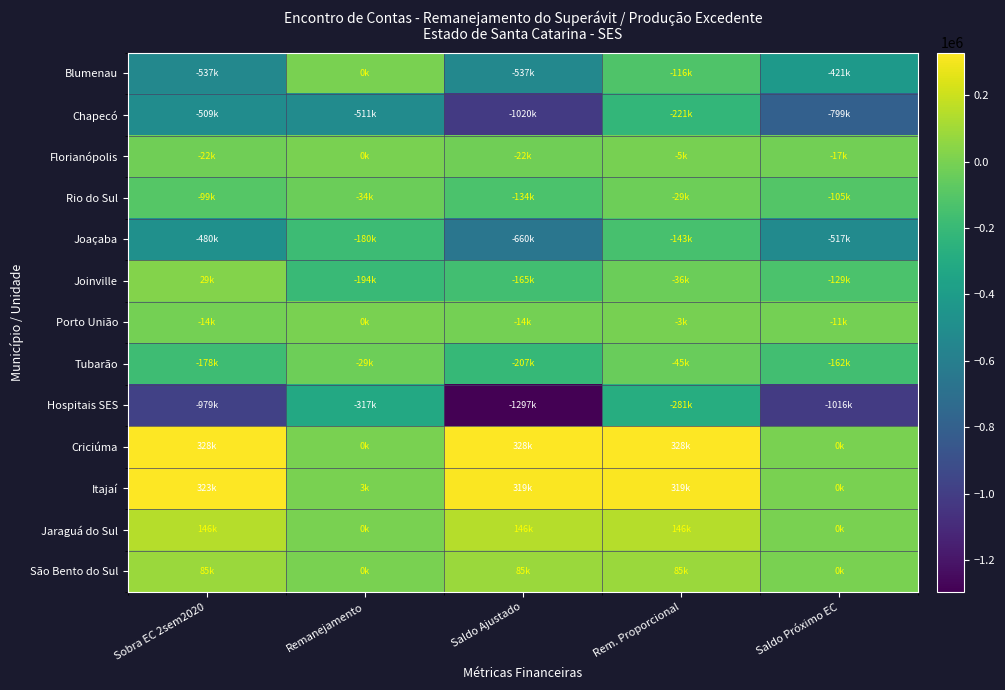

Reading left to right, list all the values displayed in this chart.

Blumenau: Sobra EC 2sem2020=-536972.9	Remanejamento=0.0	Saldo Ajustado=-536972.9	Rem. Proporcional=-116416.8	Saldo Próximo EC=-420556.1
Chapecó: Sobra EC 2sem2020=-508574.6	Remanejamento=-511110.7	Saldo Ajustado=-1019685.3	Rem. Proporcional=-221069.9	Saldo Próximo EC=-798615.4
Florianópolis: Sobra EC 2sem2020=-22161.5	Remanejamento=0.0	Saldo Ajustado=-22161.5	Rem. Proporcional=-4804.7	Saldo Próximo EC=-17356.8
Rio do Sul: Sobra EC 2sem2020=-99452.8	Remanejamento=-34172.9	Saldo Ajustado=-133625.6	Rem. Proporcional=-28970.3	Saldo Próximo EC=-104655.3
Joaçaba: Sobra EC 2sem2020=-479870.4	Remanejamento=-180484.1	Saldo Ajustado=-660354.6	Rem. Proporcional=-143166.2	Saldo Próximo EC=-517188.3
Joinville: Sobra EC 2sem2020=29115.0	Remanejamento=-194455.4	Saldo Ajustado=-165340.4	Rem. Proporcional=-35846.1	Saldo Próximo EC=-129494.3
Porto União: Sobra EC 2sem2020=-13669.7	Remanejamento=0.0	Saldo Ajustado=-13669.7	Rem. Proporcional=-2963.6	Saldo Próximo EC=-10706.1
Tubarão: Sobra EC 2sem2020=-177979.9	Remanejamento=-29208.1	Saldo Ajustado=-207188.0	Rem. Proporcional=-44918.8	Saldo Próximo EC=-162269.2
Hospitais SES: Sobra EC 2sem2020=-979349.3	Remanejamento=-317296.8	Saldo Ajustado=-1296646.1	Rem. Proporcional=-281115.5	Saldo Próximo EC=-1015530.6
Criciúma: Sobra EC 2sem2020=328438.9	Remanejamento=0.0	Saldo Ajustado=328438.9	Rem. Proporcional=328438.9	Saldo Próximo EC=0.0
Itajaí: Sobra EC 2sem2020=322710.5	Remanejamento=3432.8	Saldo Ajustado=319277.7	Rem. Proporcional=319277.7	Saldo Próximo EC=0.0
Jaraguá do Sul: Sobra EC 2sem2020=146140.6	Remanejamento=0.0	Saldo Ajustado=146140.6	Rem. Proporcional=146140.6	Saldo Próximo EC=0.0
São Bento do Sul: Sobra EC 2sem2020=85414.7	Remanejamento=0.0	Saldo Ajustado=85414.7	Rem. Proporcional=85414.7	Saldo Próximo EC=0.0